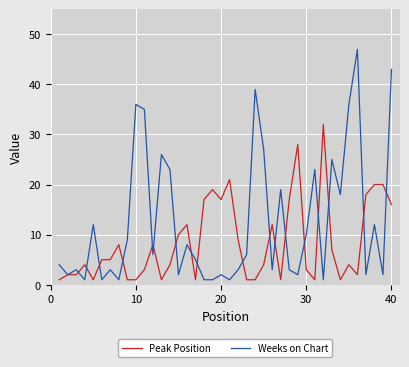

Which series has the largest total across all categories?

Weeks on Chart